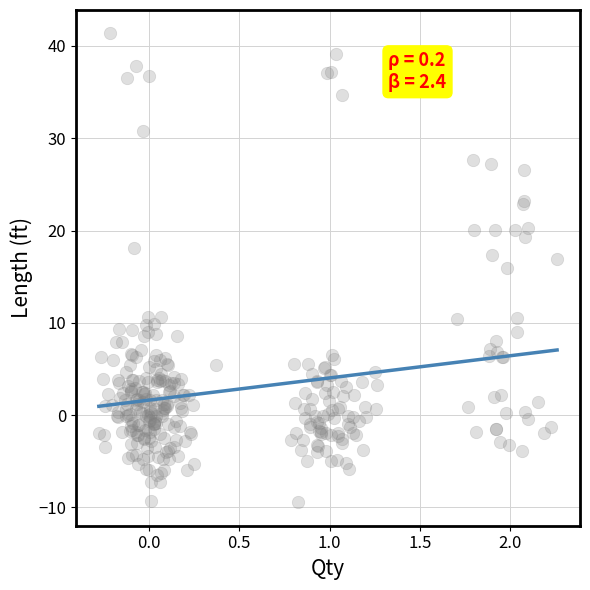

What Y value in the scatter plot is closest to 15?

16.0